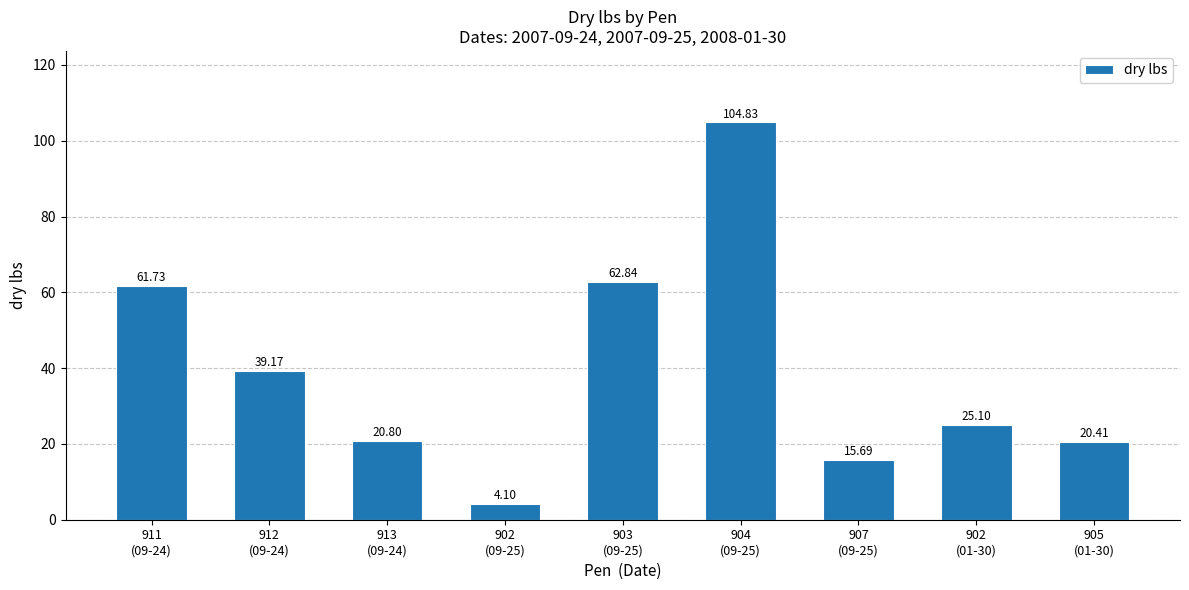

The chart shows a value of 31.5 at 905
(01-30). True or false?

False